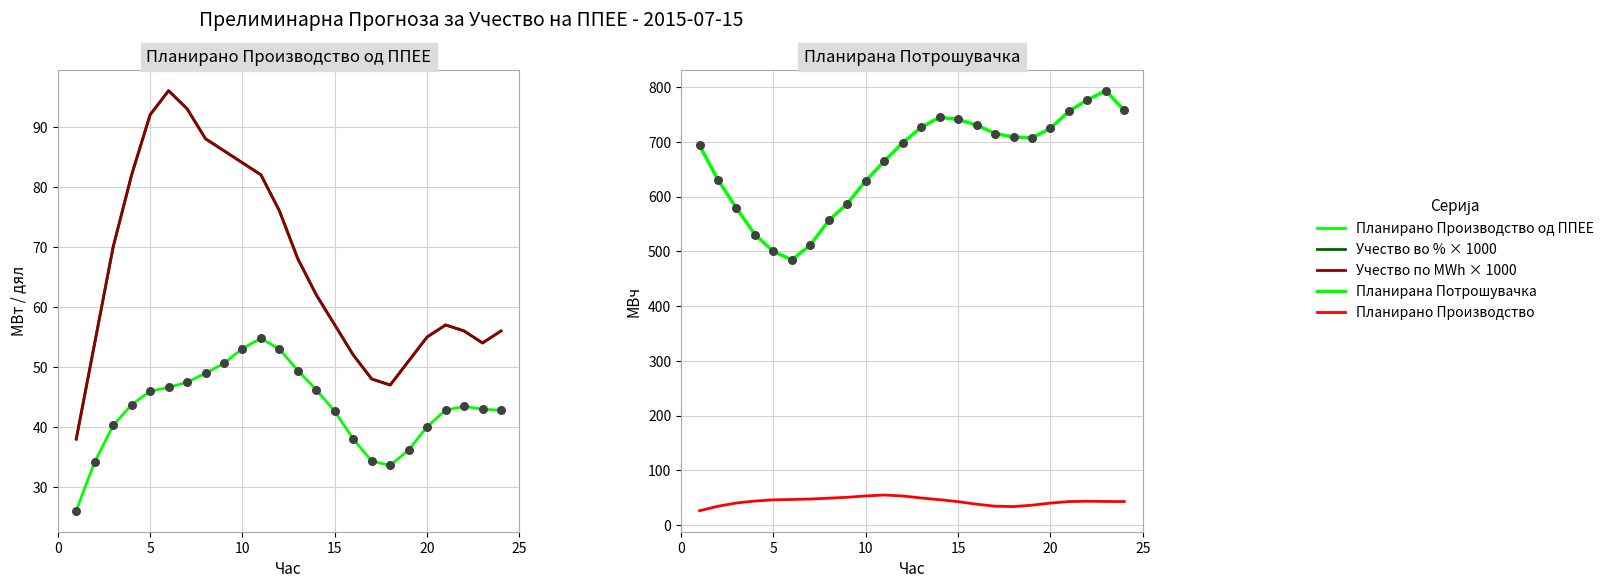

What are all the series names shown in the legend?

Планирано Производство од ППЕЕ, Учество во % × 1000, Учество по MWh × 1000, Планирана Потрошувачка, Планирано Производство